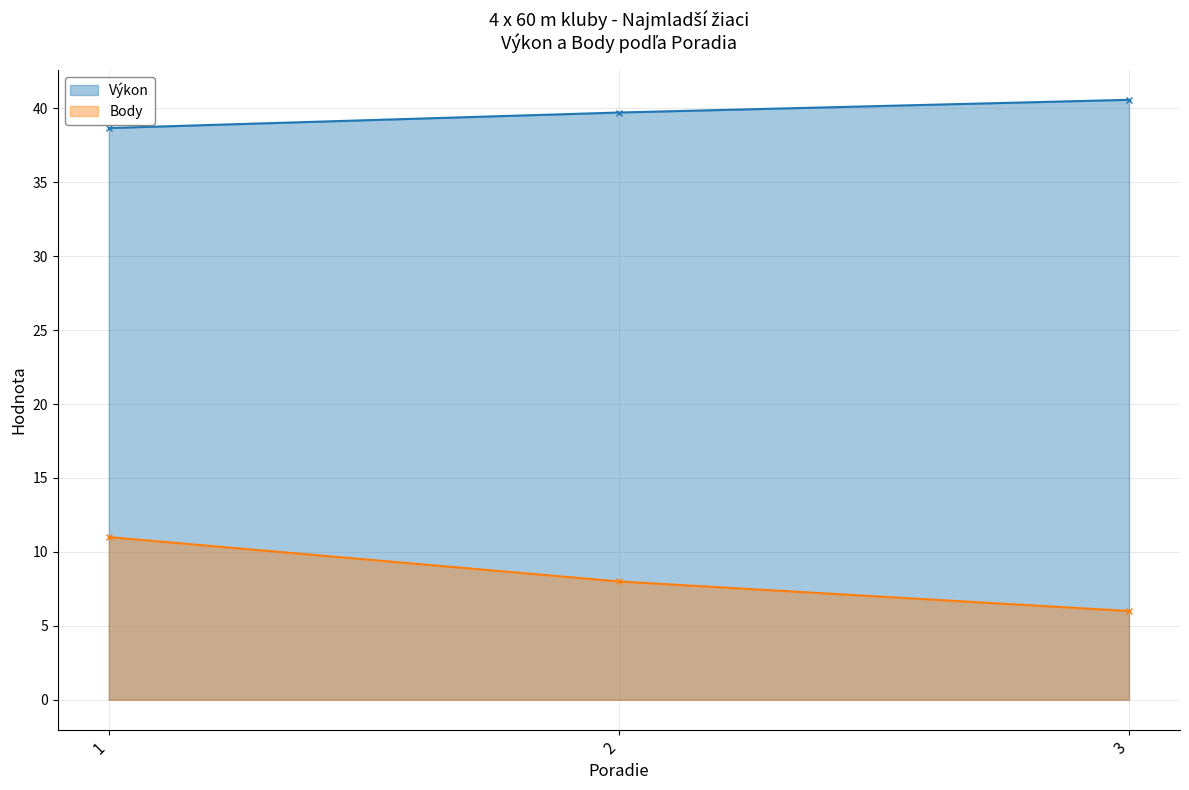

What is the total value across all series at 3?

46.6